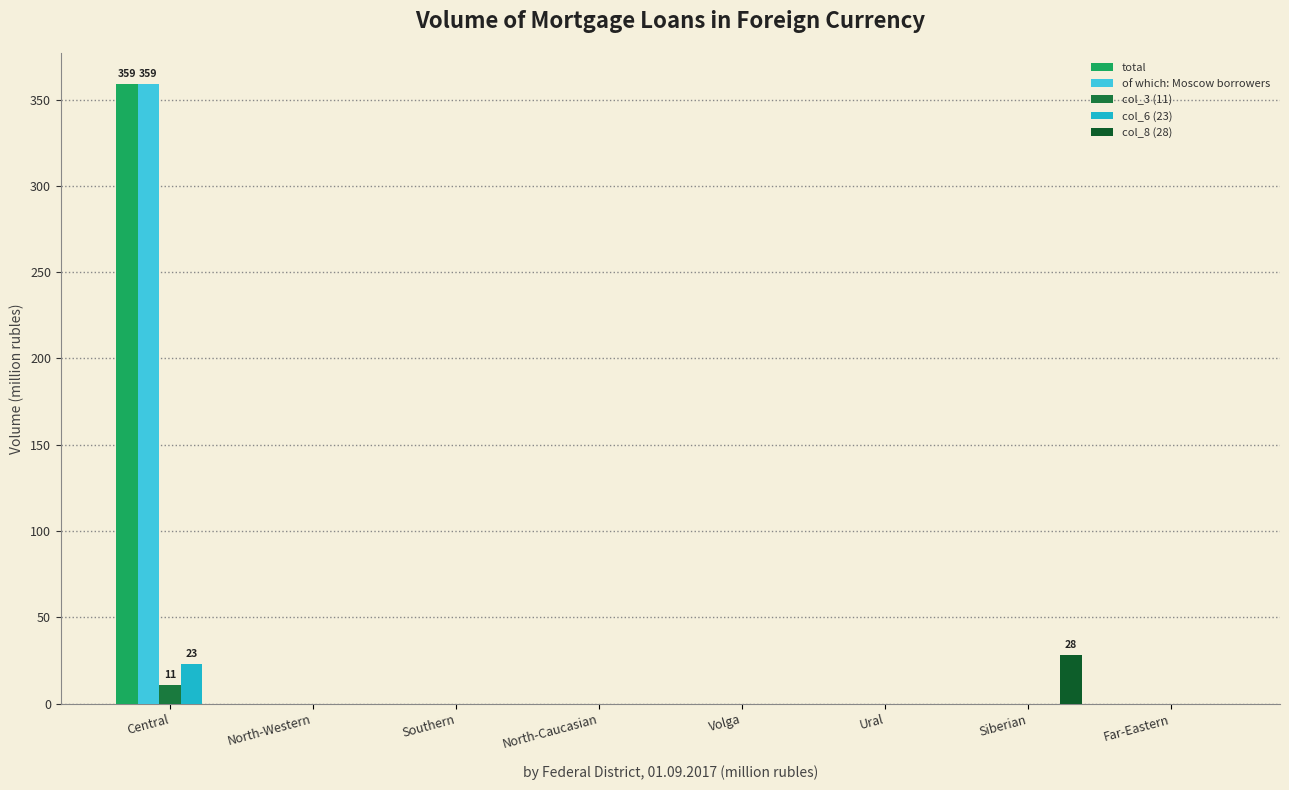

The of which: Moscow borrowers series shows -246 at Far-Eastern. True or false?

False